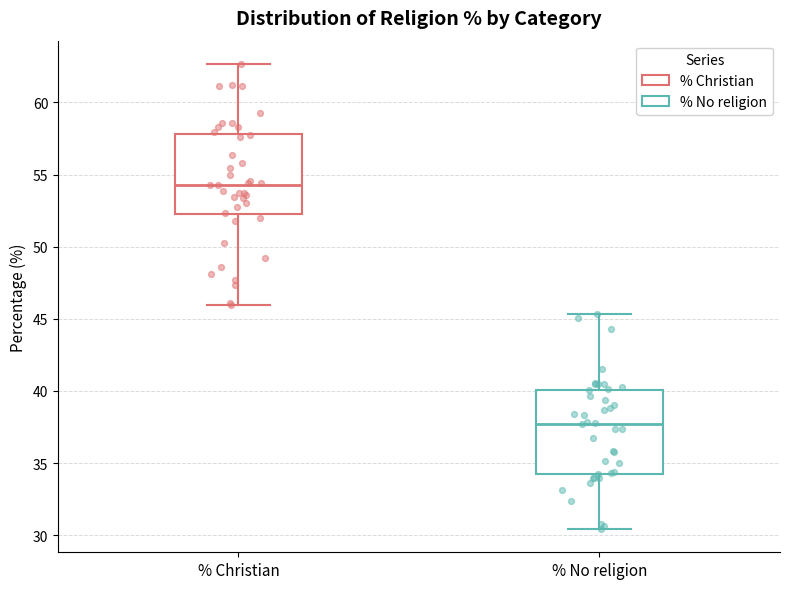

Which box has the lowest median line?

% No religion